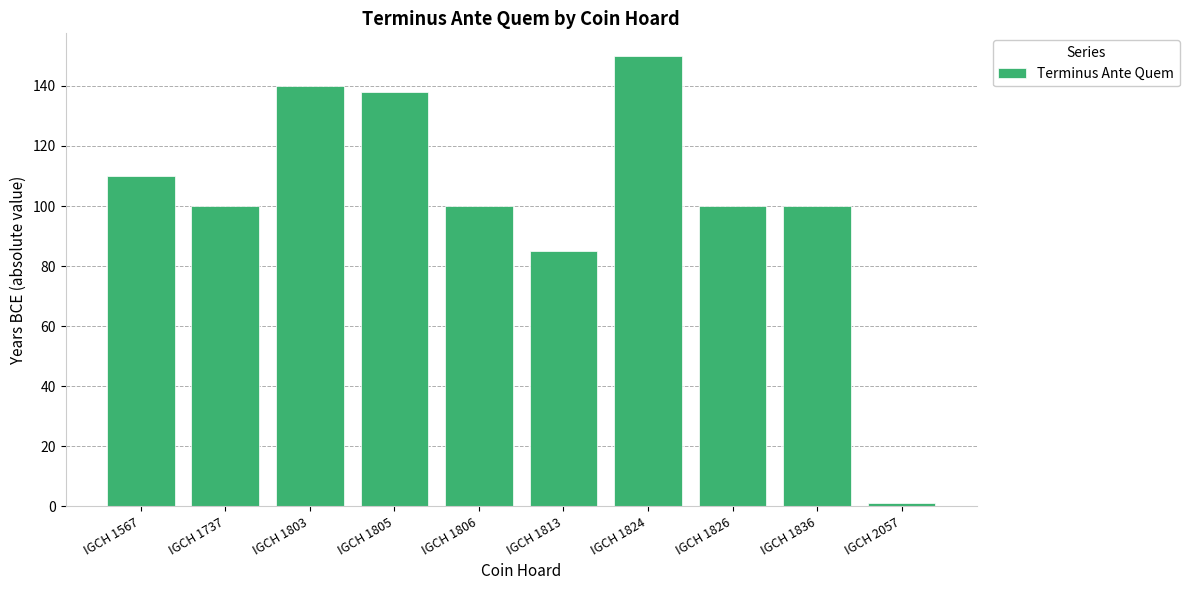

The value at IGCH 1836 is 143. True or false?

False